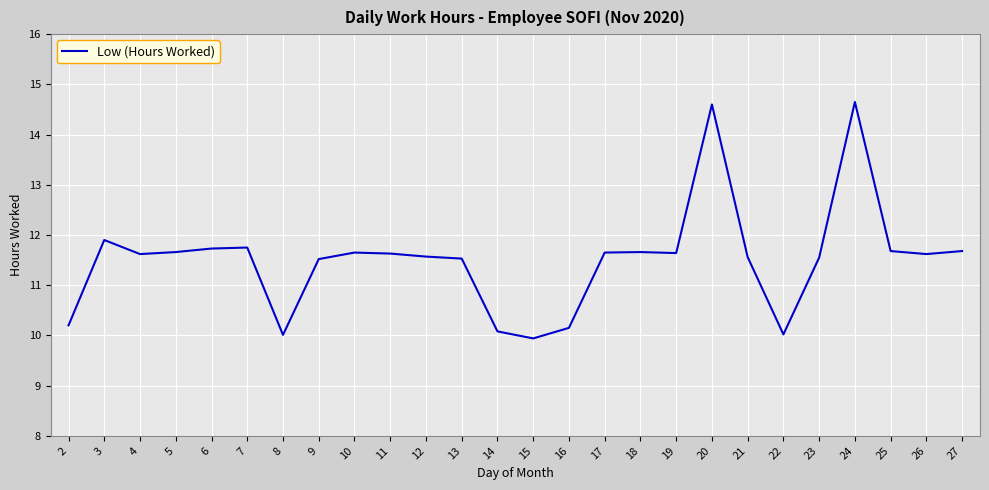

What is the maximum value shown in the chart?

14.7